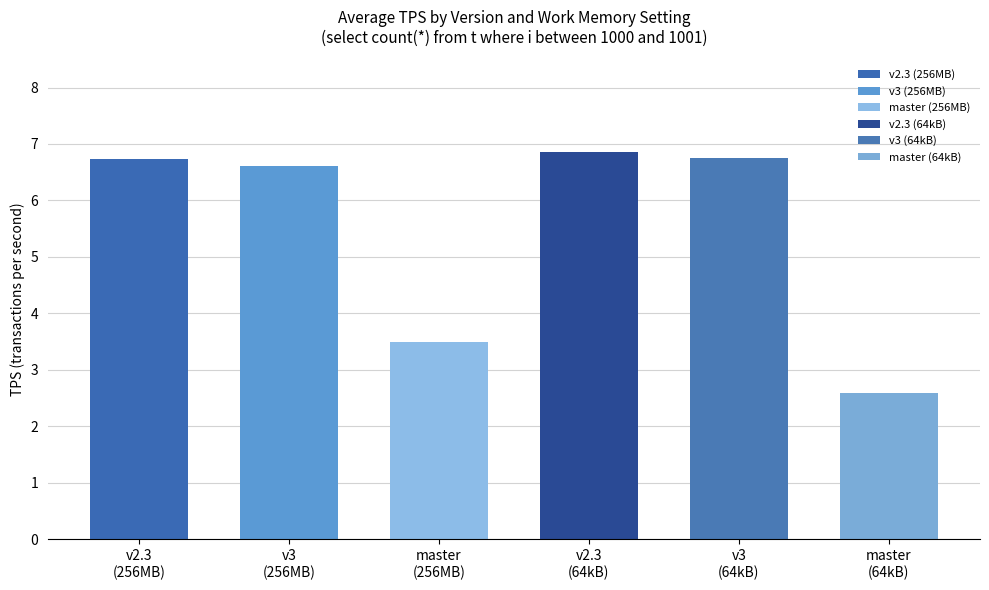

The value of v3 (256MB) at Run 4 is 2.2. True or false?

False